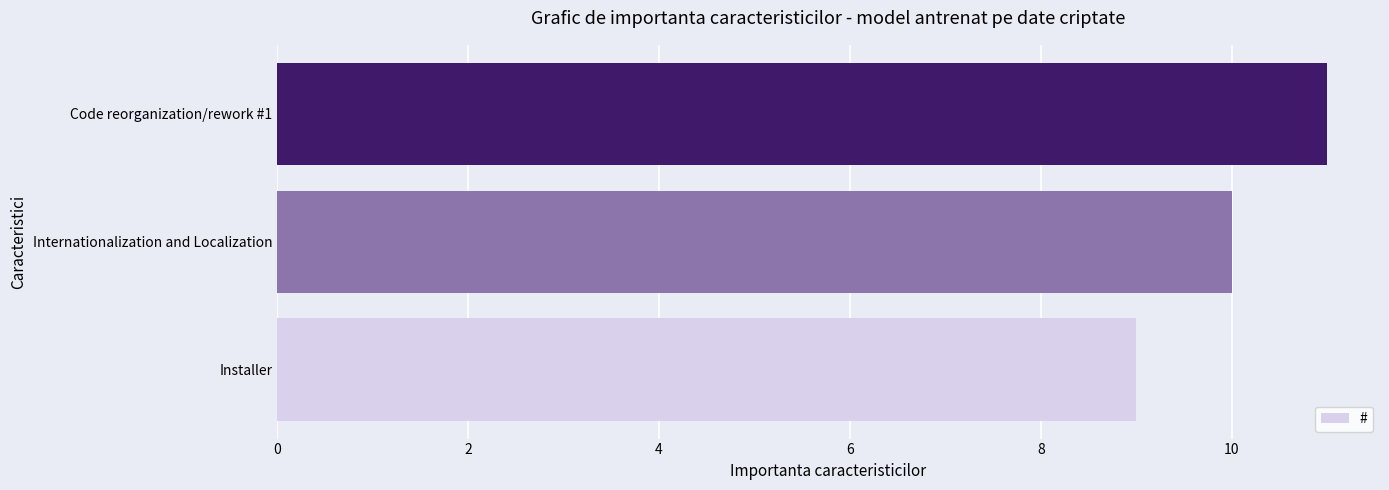

Is it true that the value at Code reorganization/rework #1 is 11?

True